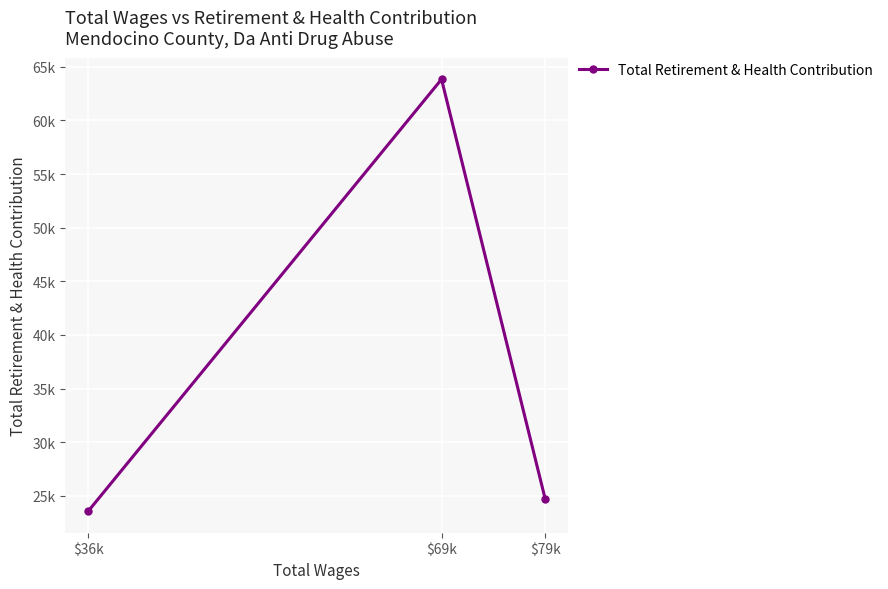

True or false: the data shows 23564 at $36k.

True